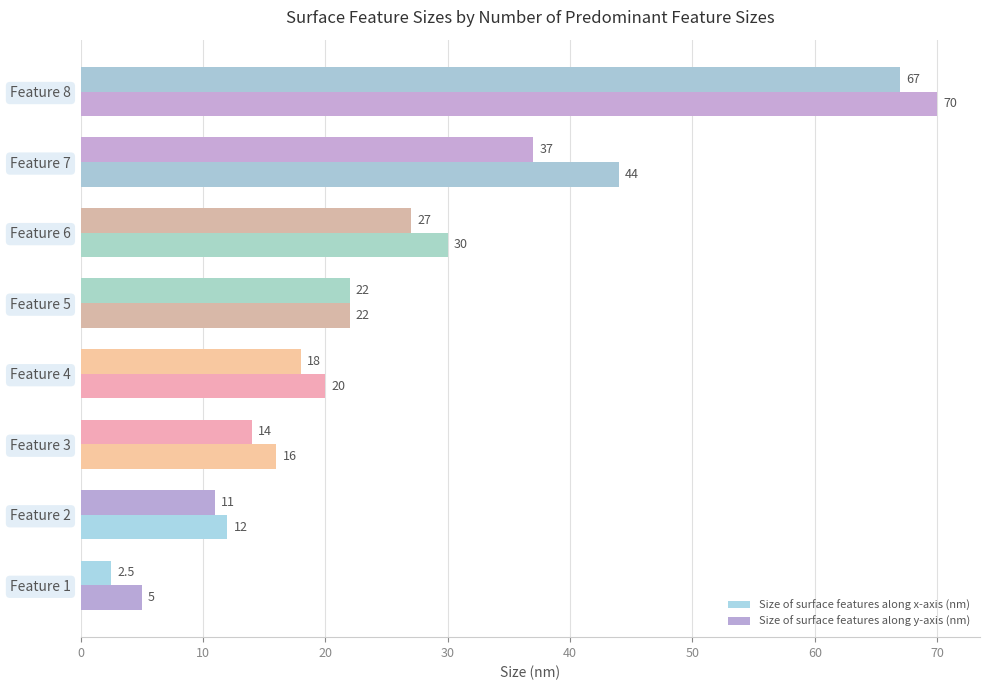

How many series are shown in this chart?

2